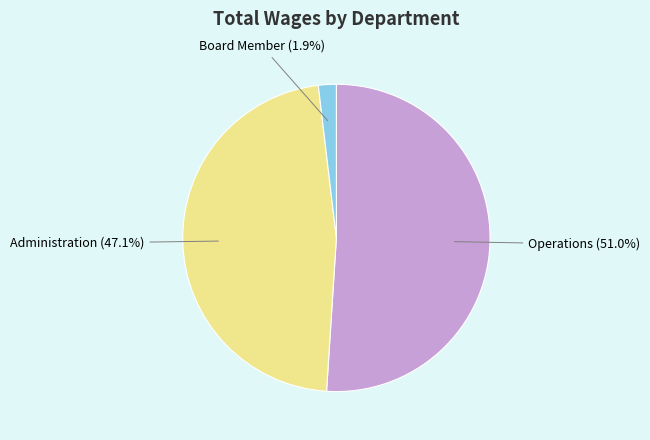

To the nearest percent, what is the difference between the Administration and Board Member slice percentages?

45%